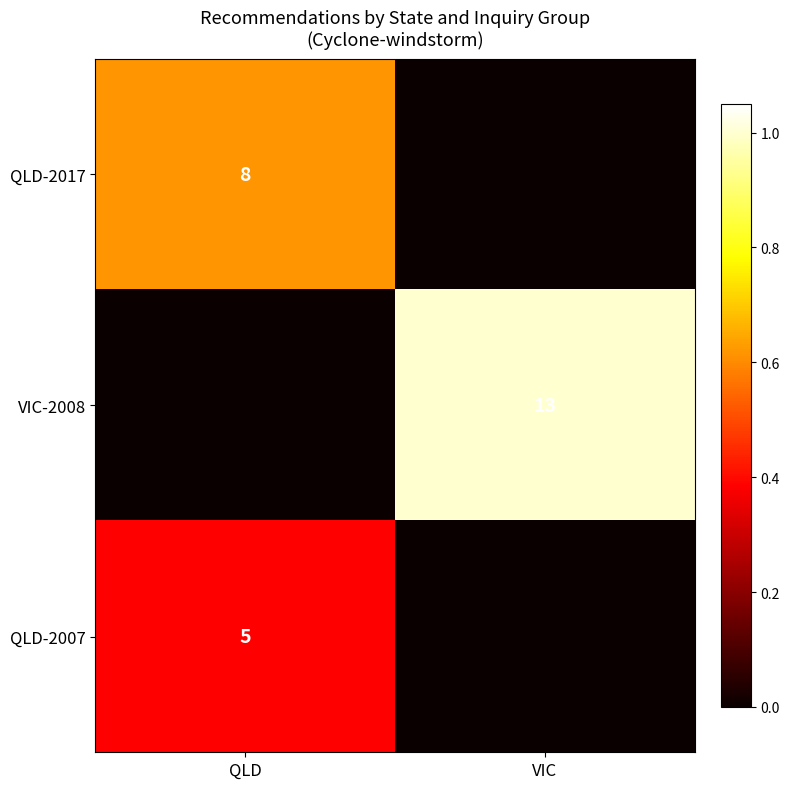

The value of VIC-2008 at VIC is 6. True or false?

False